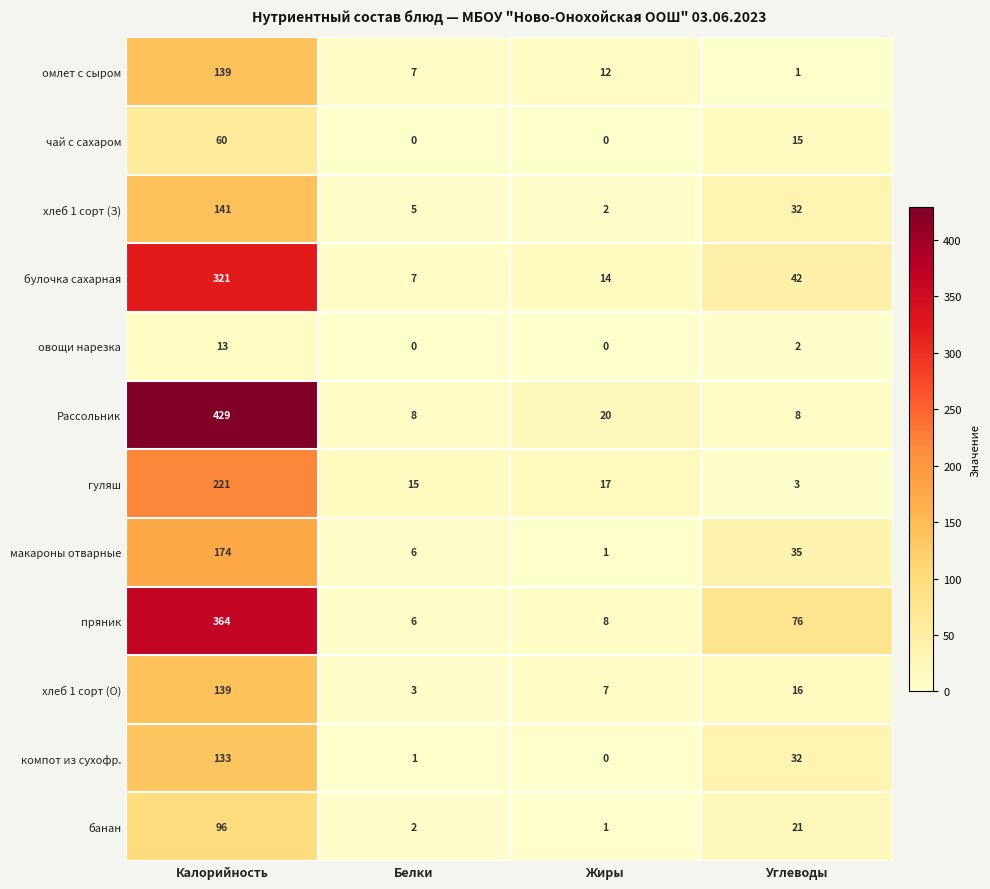

At which category does the chart reach its peak across all series?

Калорийность